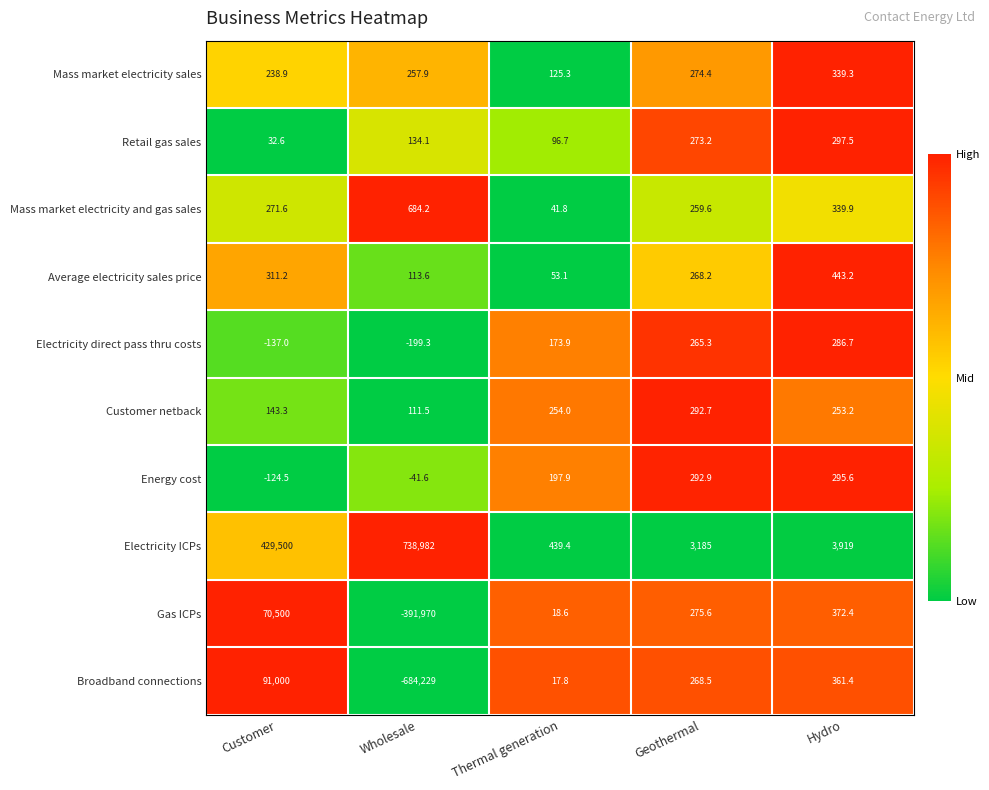

At which category is the sum across all series the highest?

Customer